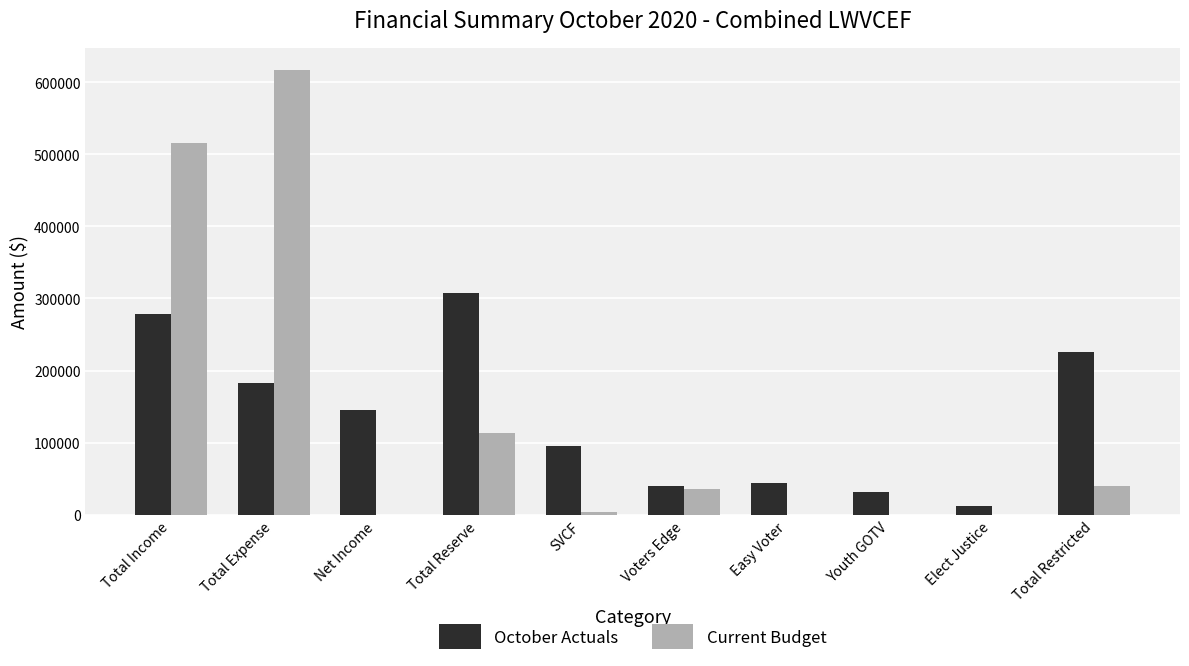

Is the value of October Actuals at Youth GOTV greater than the value of Current Budget at Total Restricted?

No